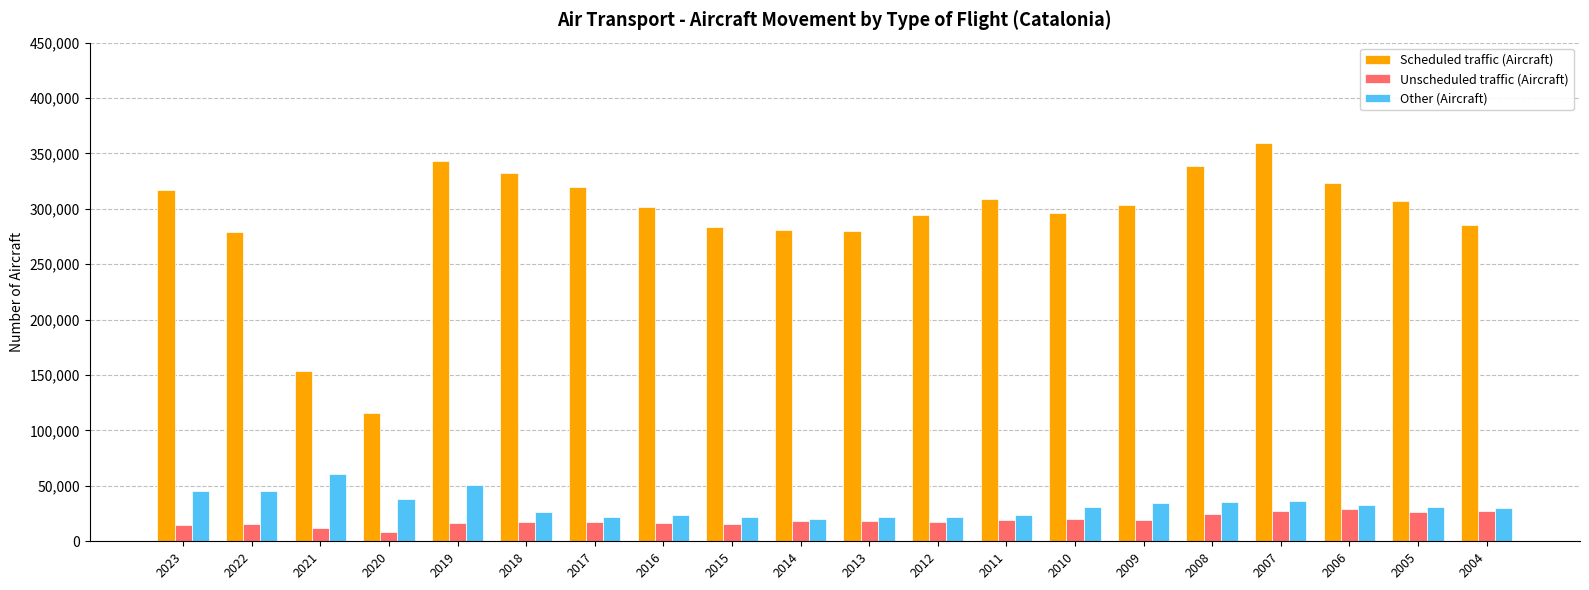

What is the highest value of the Unscheduled traffic (Aircraft) series?

29311